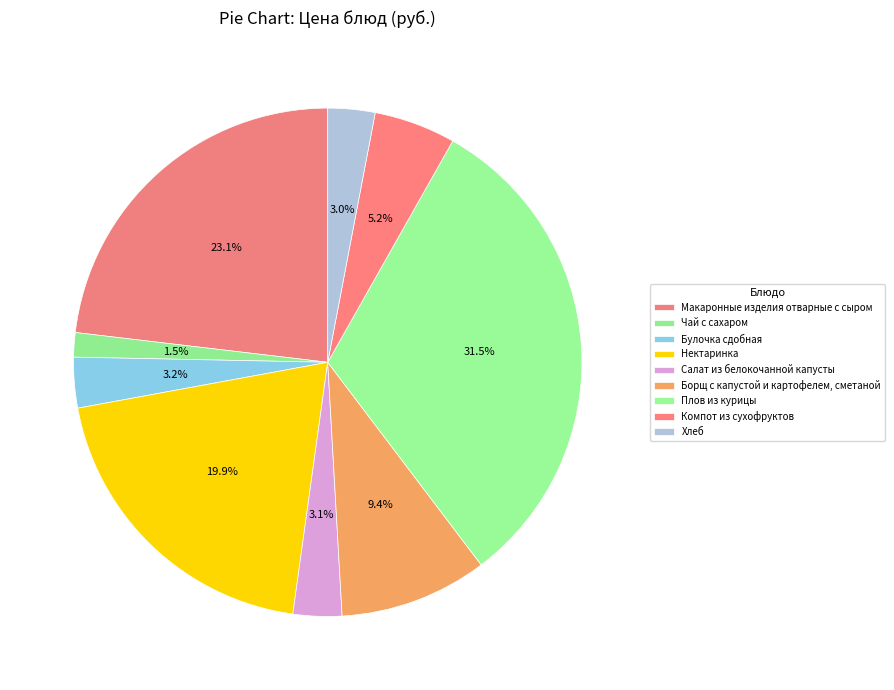

How many slices are in this pie chart?

9